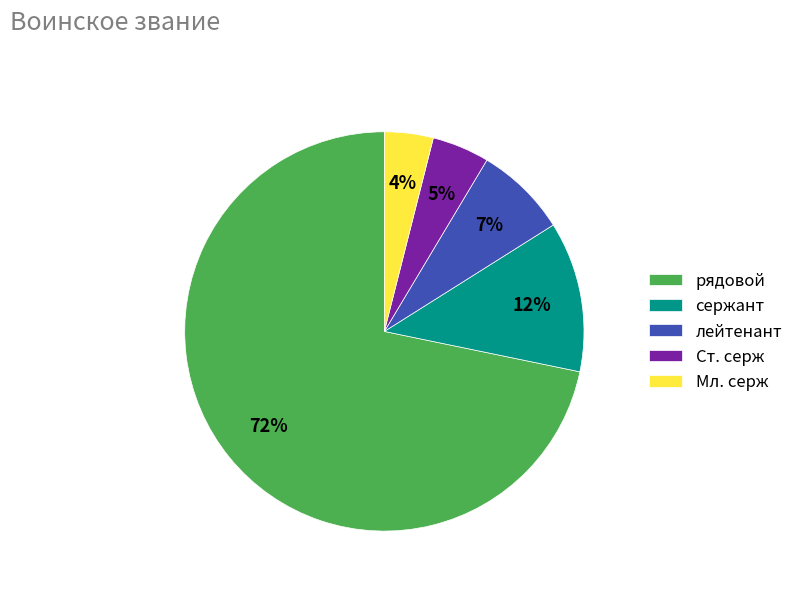

What is the largest slice in the pie chart?

рядовой